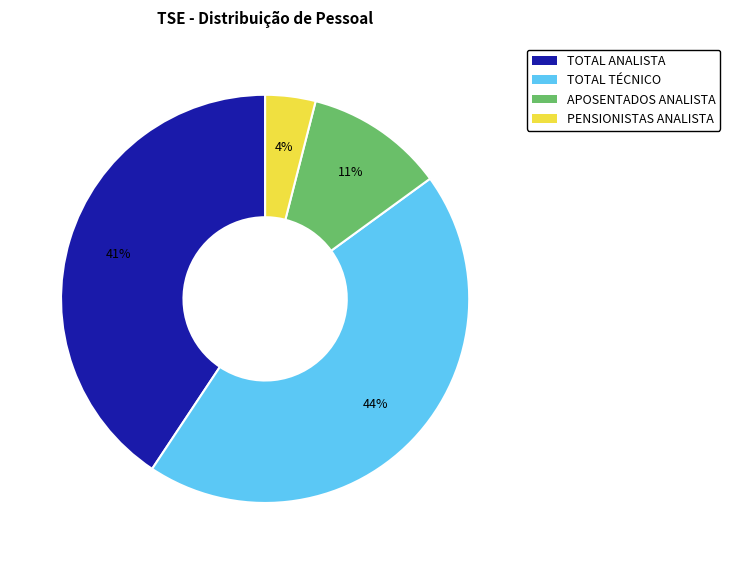

To the nearest percent, what is the combined percentage of PENSIONISTAS ANALISTA and APOSENTADOS ANALISTA?

15%